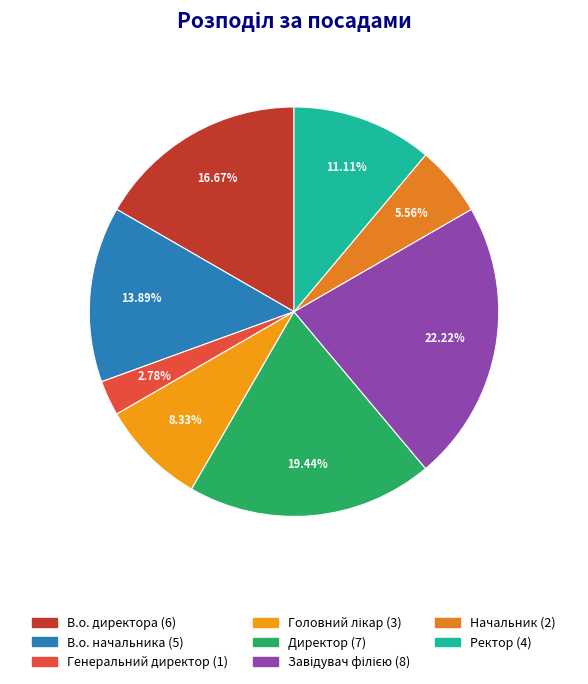

The В.о. директора slice represents 17% of the pie. True or false?

True